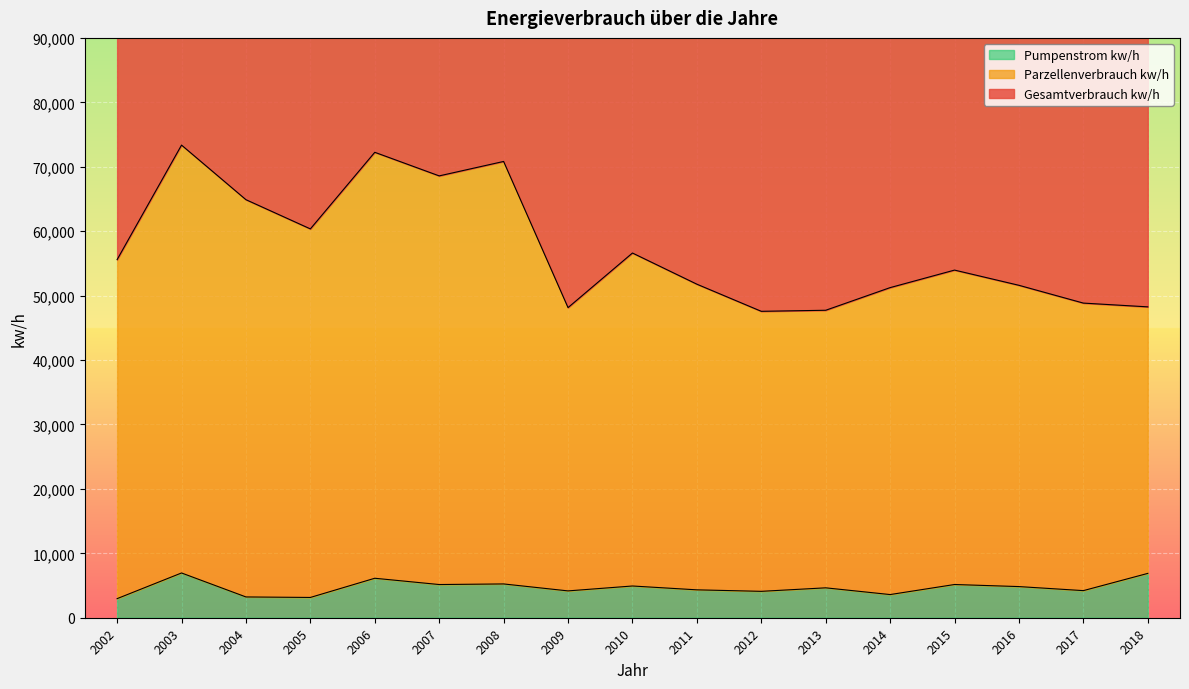

What is the maximum value for Pumpenstrom kw/h?

6948